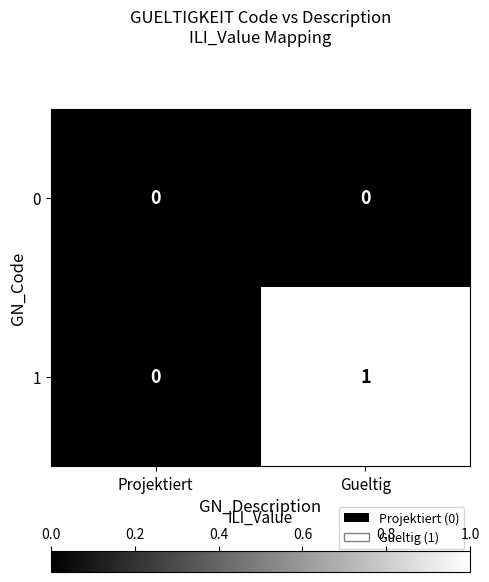

Reading left to right, transcribe all the data shown in this chart.

0: 0	0
1: 0	1